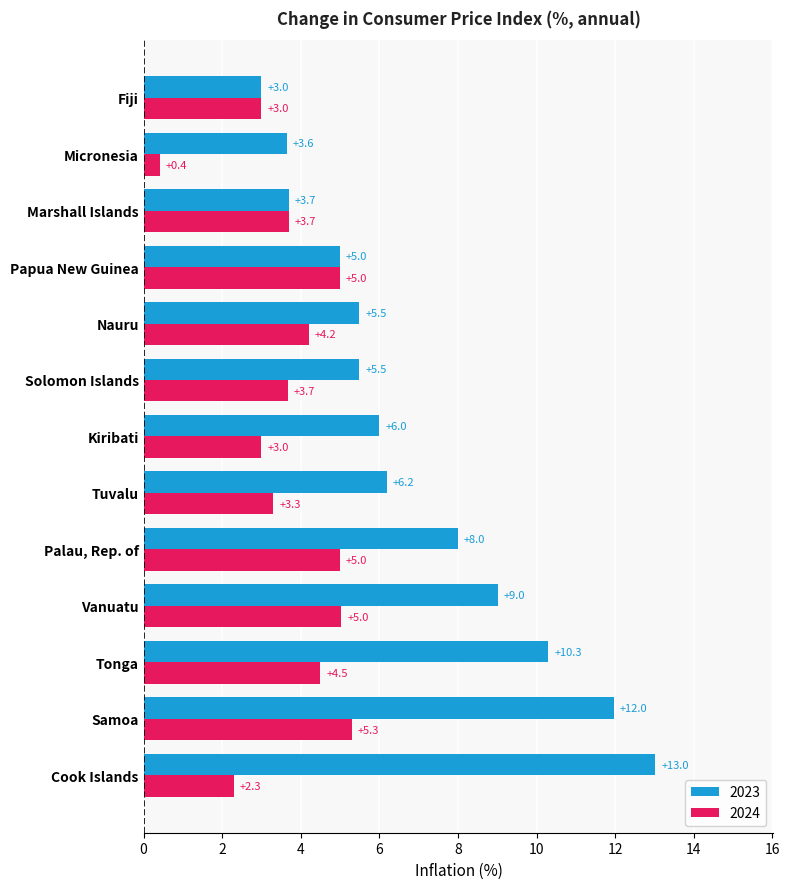

What value does the 2023 series have at Solomon Islands?

5.5